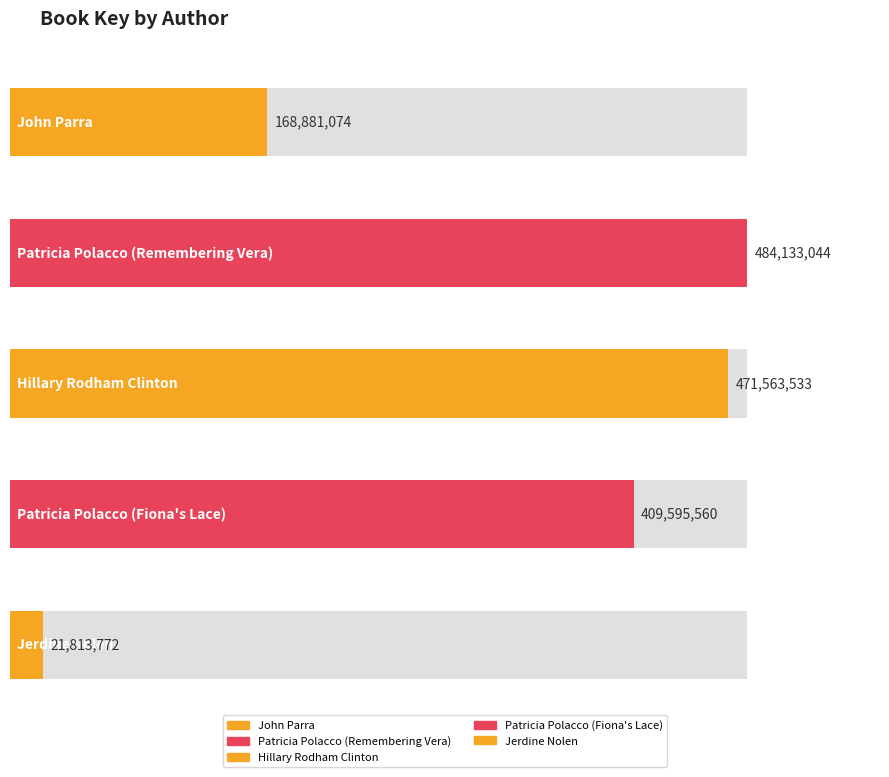

Reading left to right, list all the values displayed in this chart.

168881074	484133044	471563533	409595560	21813772